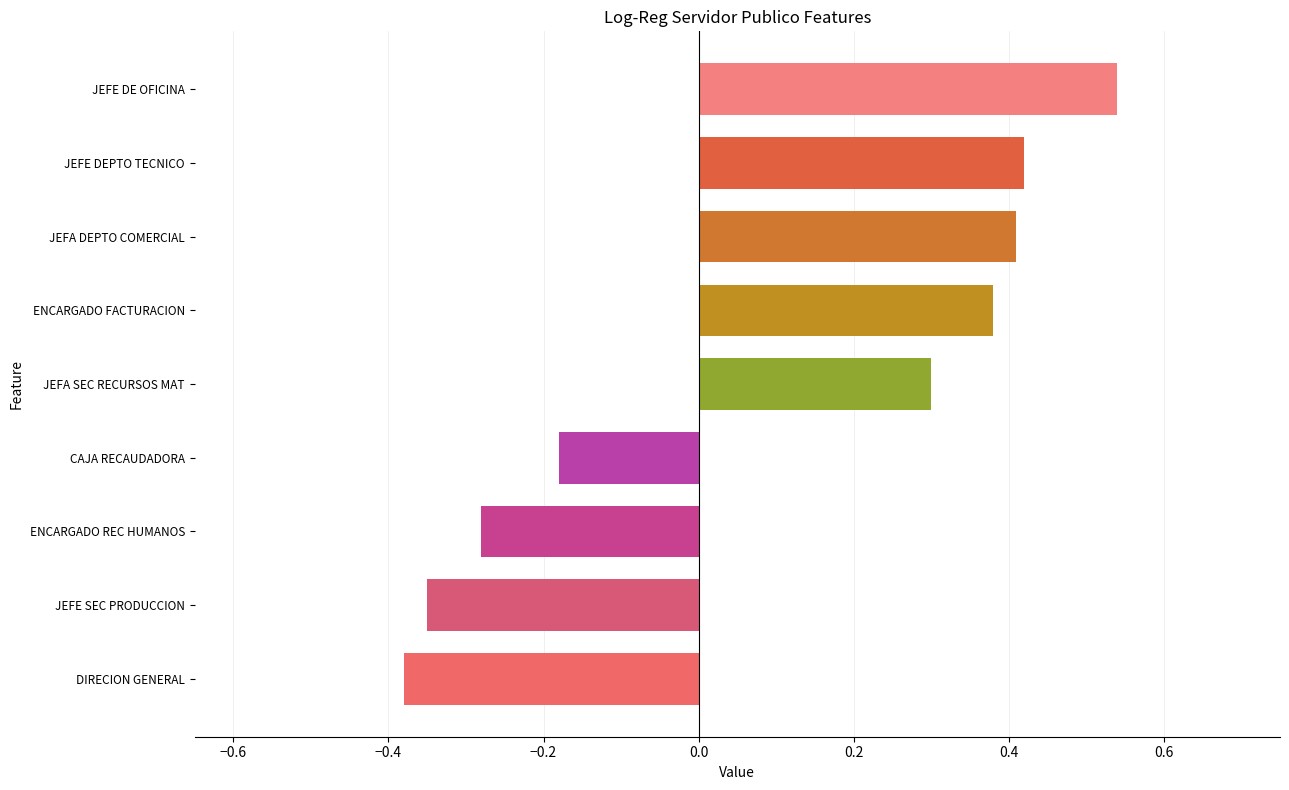

Which has a higher value, JEFE SEC PRODUCCION or CAJA RECAUDADORA?

CAJA RECAUDADORA